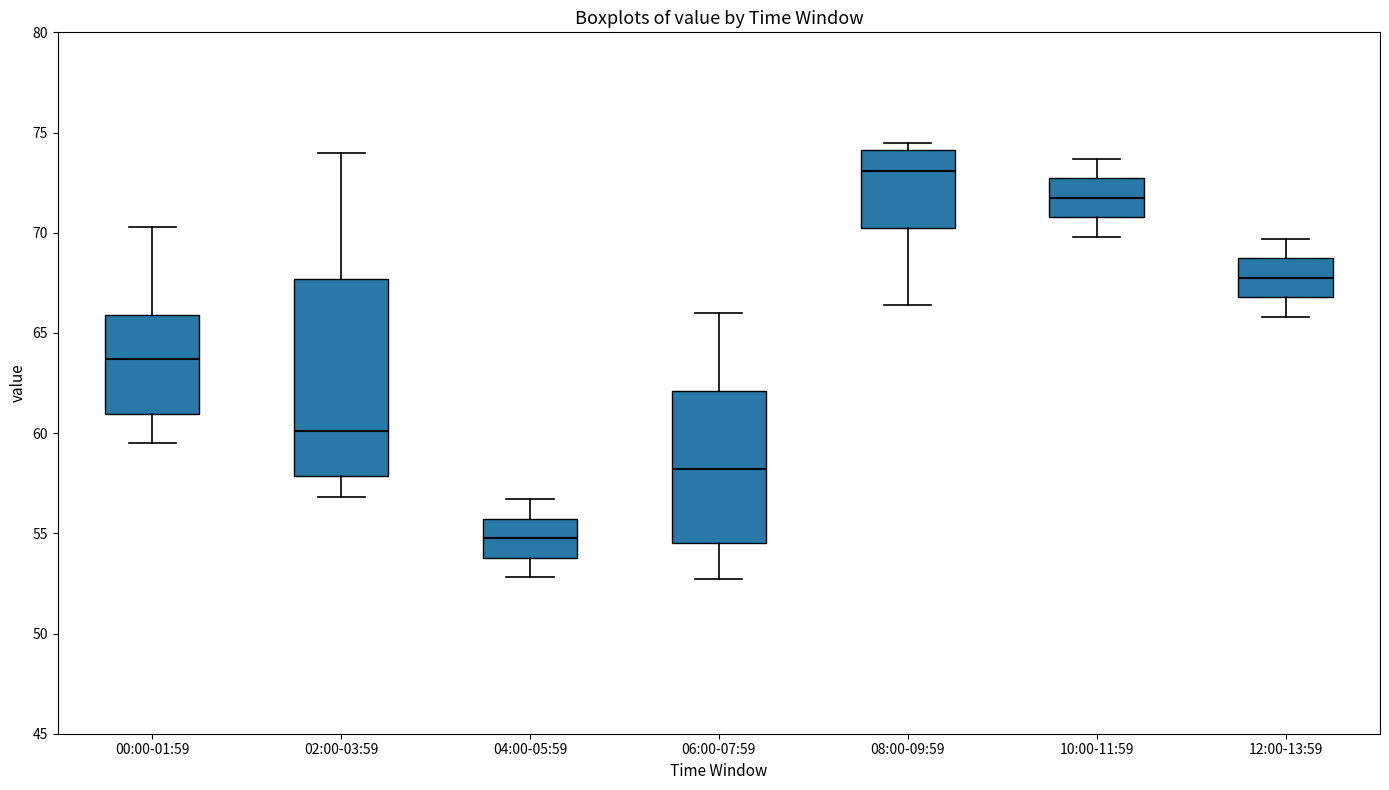

Reading left to right, read every box against the y-axis: the position of its median line, the range the box covers, and the ends of its whiskers. The values are not printed on the chart, so give them approximately, as read against the axis.

00:00-01:59: median 63.5, box 61.0 to 66.0, whiskers 59.5 to 70.5
02:00-03:59: median 60.0, box 58.0 to 67.5, whiskers 57.0 to 74.0
04:00-05:59: median 55.0, box 54.0 to 55.5, whiskers 53.0 to 56.5
06:00-07:59: median 58.0, box 54.5 to 62.0, whiskers 52.5 to 66.0
08:00-09:59: median 73.0, box 70.0 to 74.0, whiskers 66.5 to 74.5
10:00-11:59: median 72.0, box 71.0 to 72.5, whiskers 70.0 to 73.5
12:00-13:59: median 68.0, box 67.0 to 68.5, whiskers 66.0 to 69.5